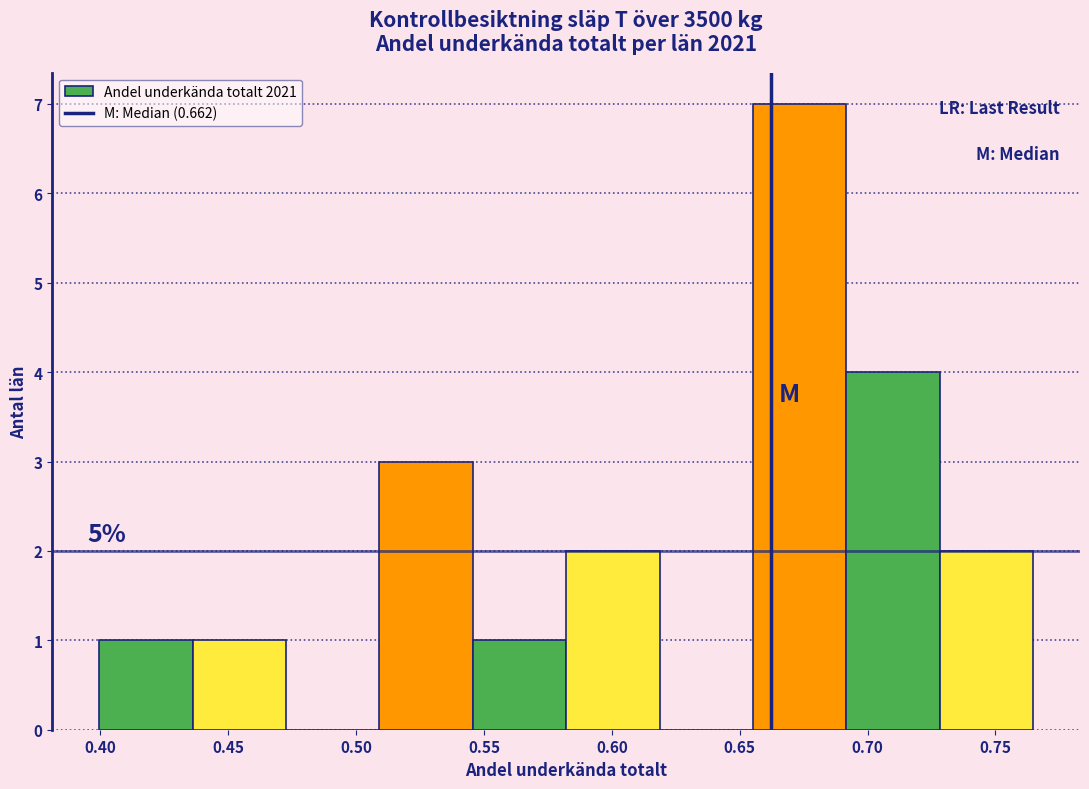

Over which range of the x-axis is the bar tallest?

0.655 to 0.690